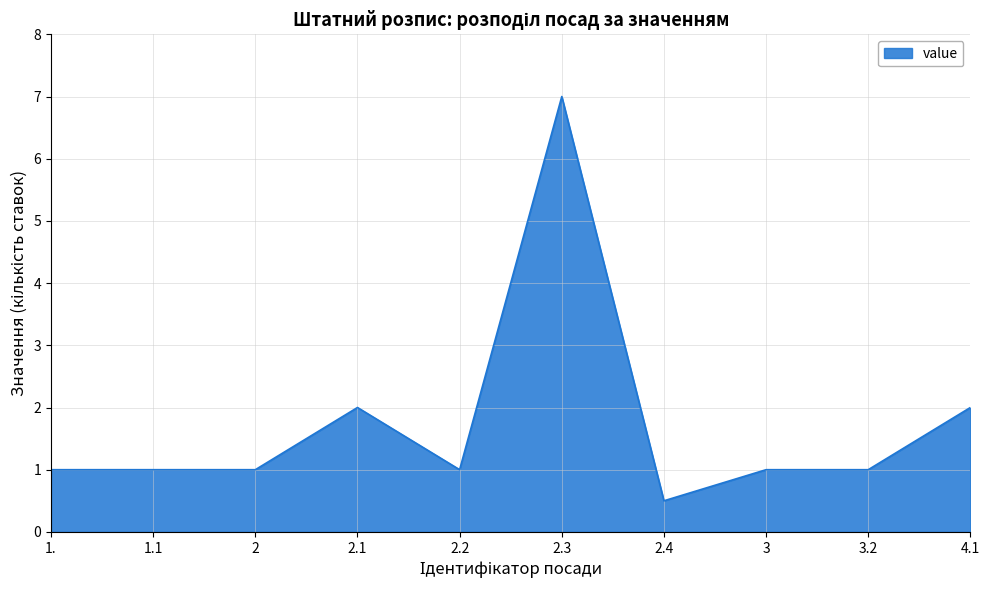

The value at 3.2 is 1.4. True or false?

False